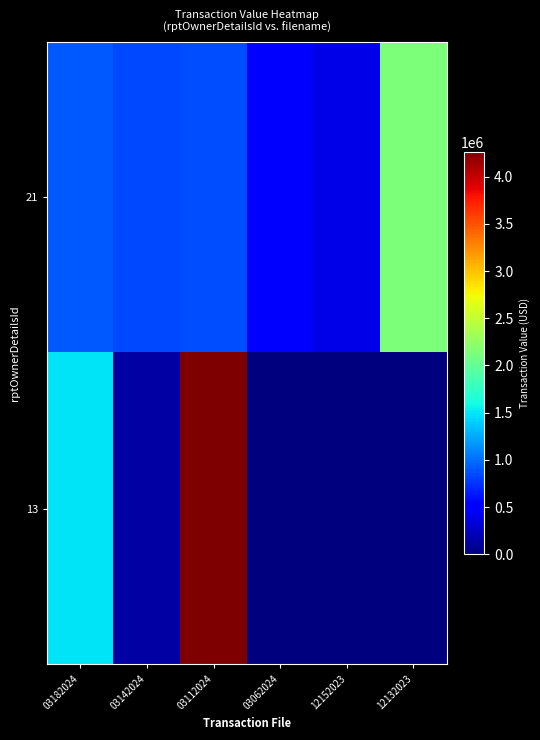

What is the spread (max minus min) of values at 12132023?

2131674